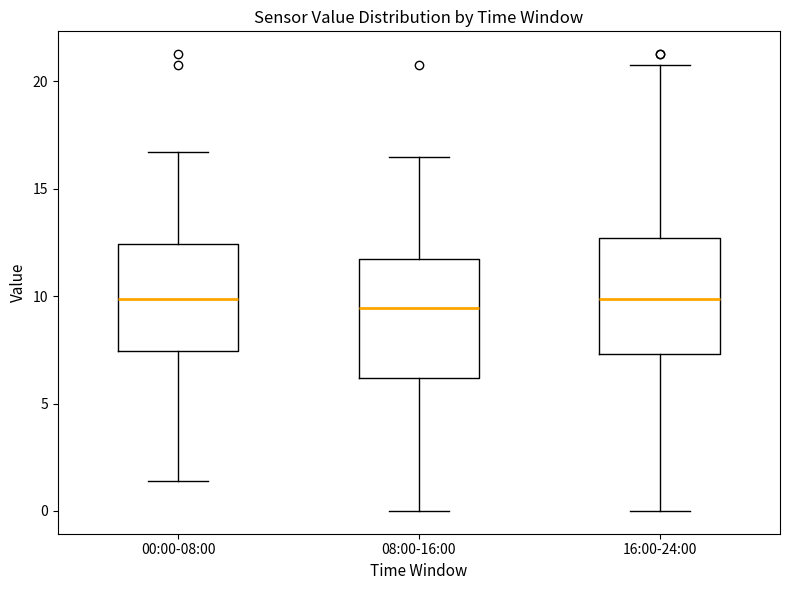

Reading left to right, read every box against the y-axis: the position of its median line, the range the box covers, and the ends of its whiskers. The values are not printed on the chart, so give them approximately, as read against the axis.

00:00-08:00: median 10.0, box 7.5 to 12.5, whiskers 1.5 to 16.5
08:00-16:00: median 9.5, box 6.0 to 11.5, whiskers 0.0 to 16.5
16:00-24:00: median 10.0, box 7.5 to 12.5, whiskers 0.0 to 21.0